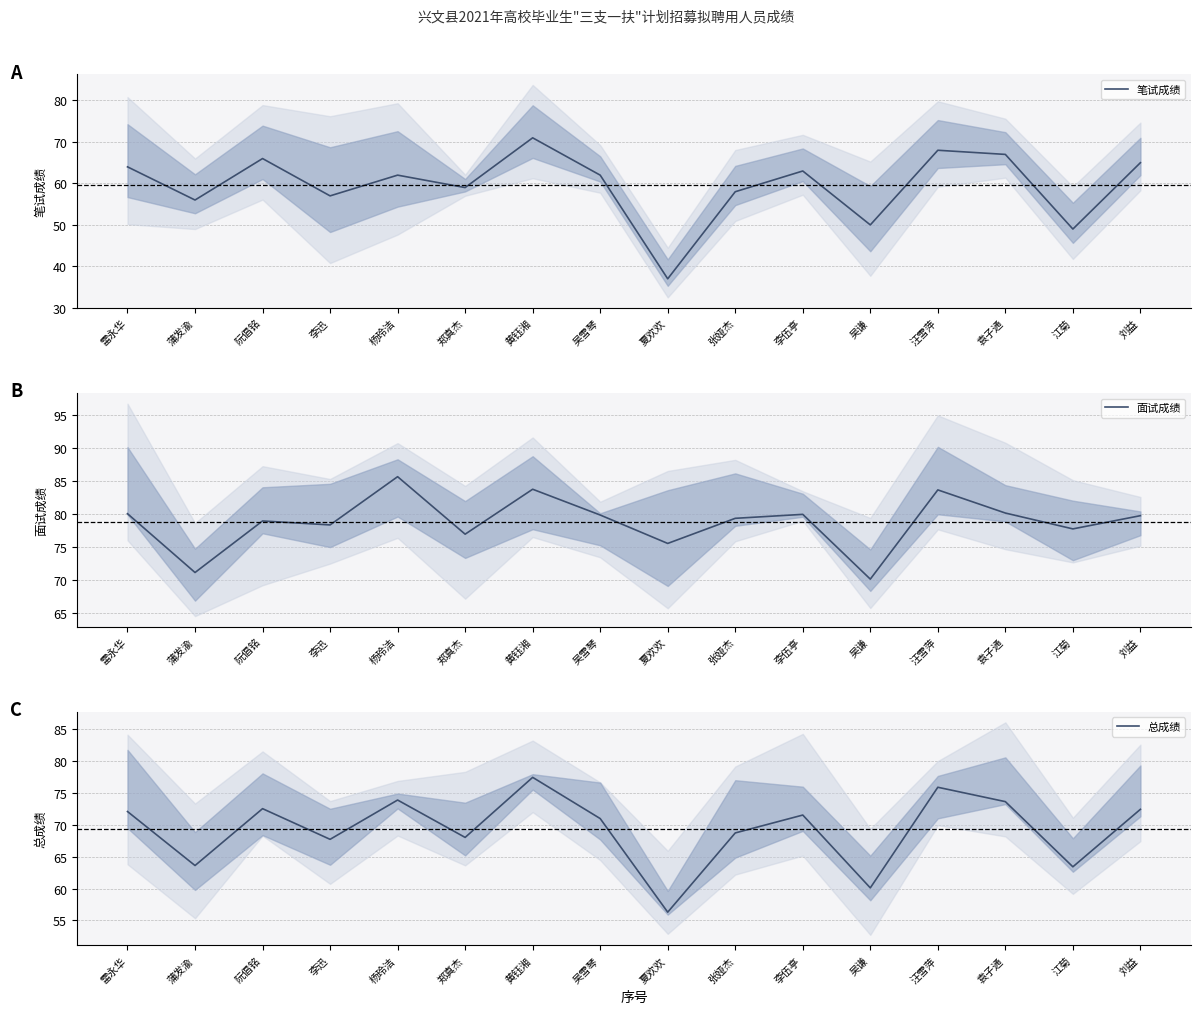

What is the difference between the 总成绩 values at 吴谦 and 阮倡铭?

12.4